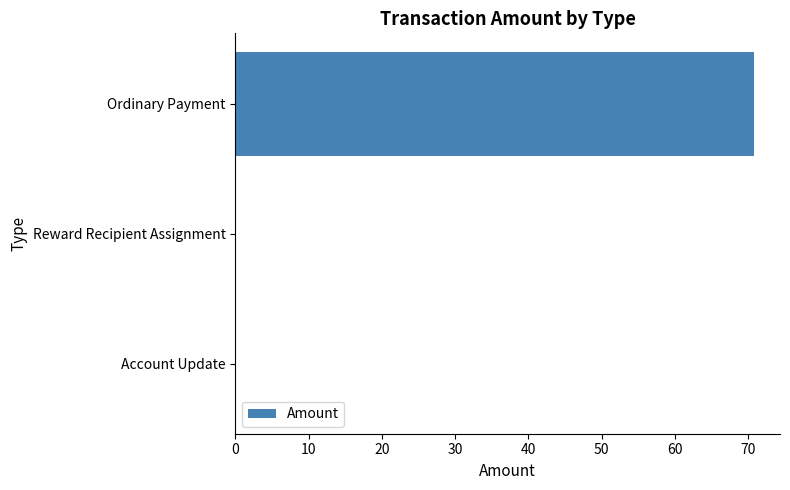

The value at Reward Recipient Assignment is -33.2. True or false?

False